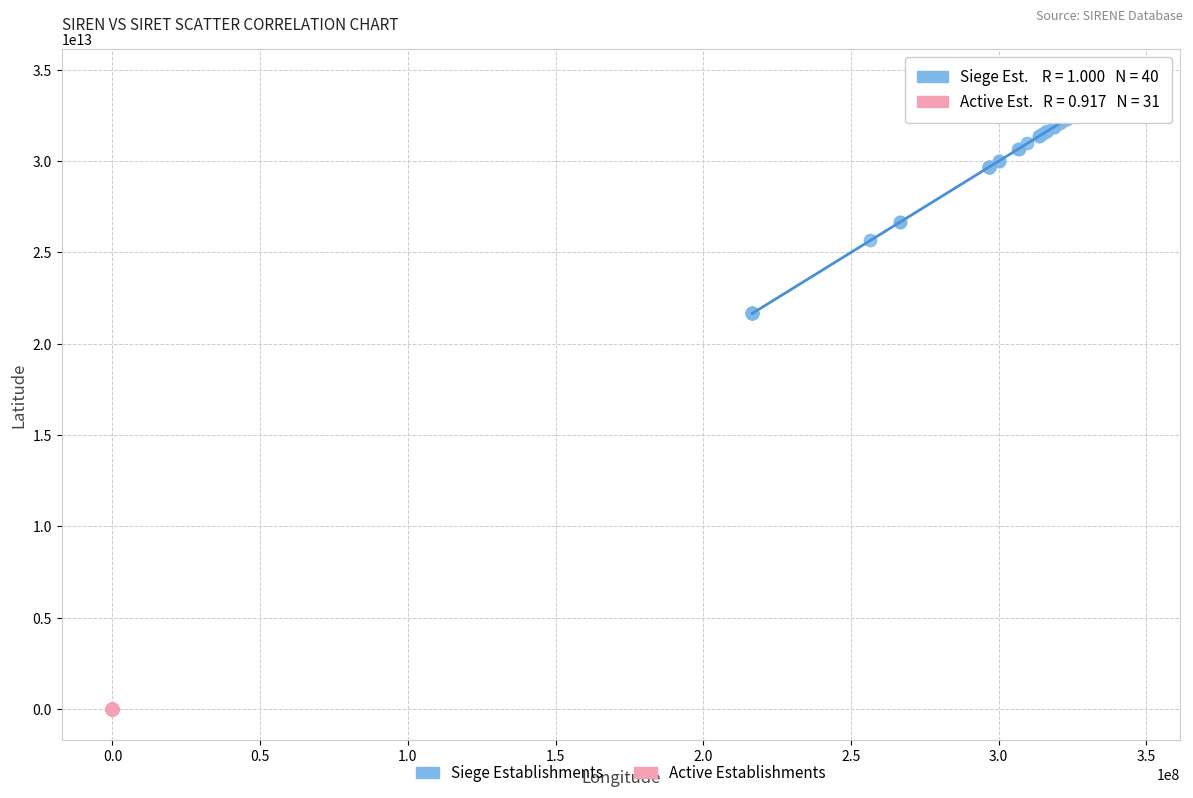

Which series contains the highest Y value?

Siege Establishments